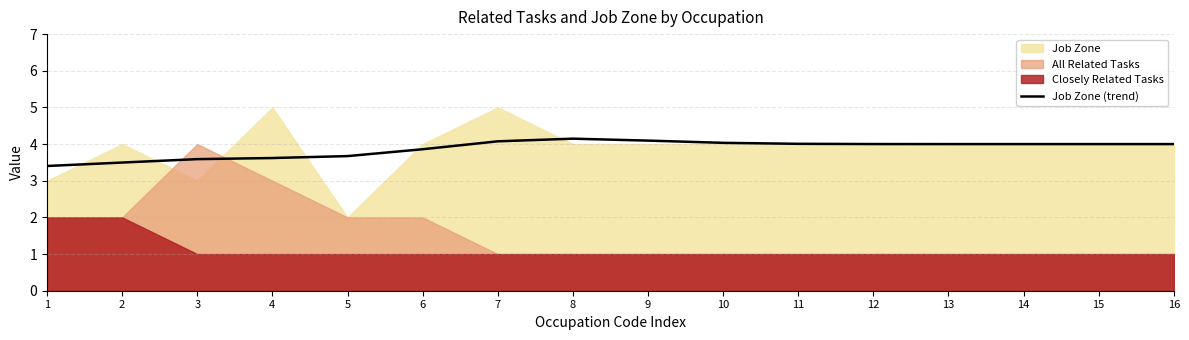

At which label does the data first exceed 4?

7